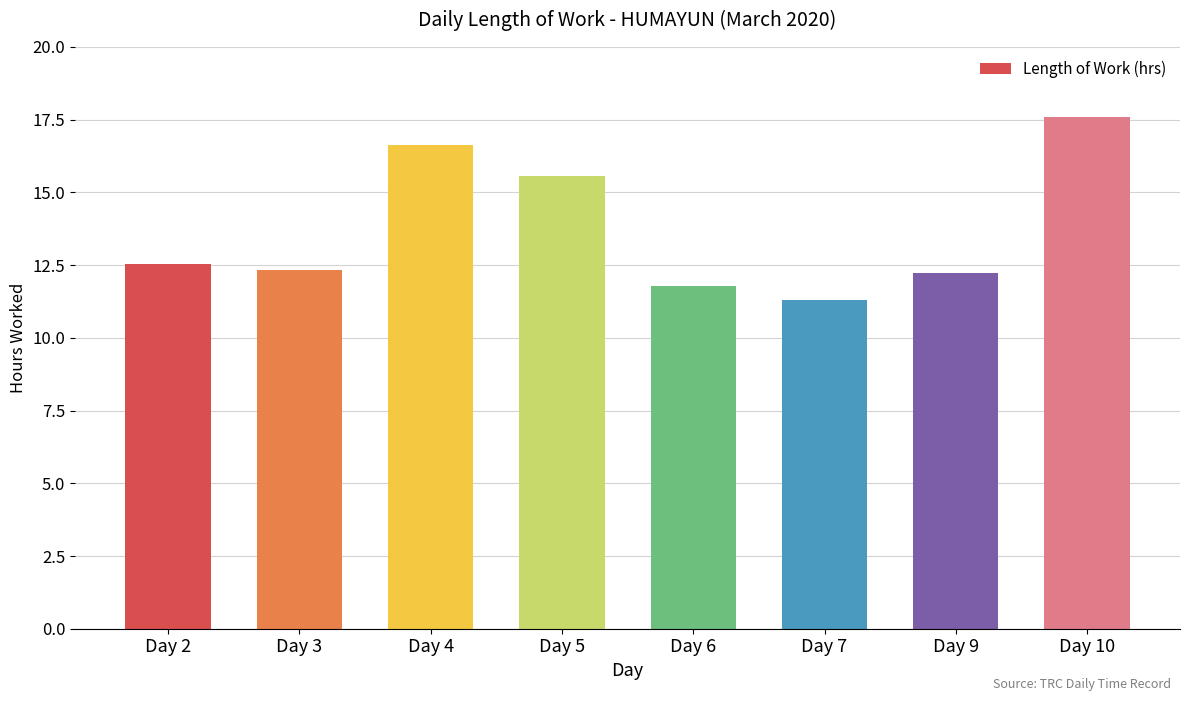

Approximately how many times larger is the value at Day 4 compared to Day 6?

1.4